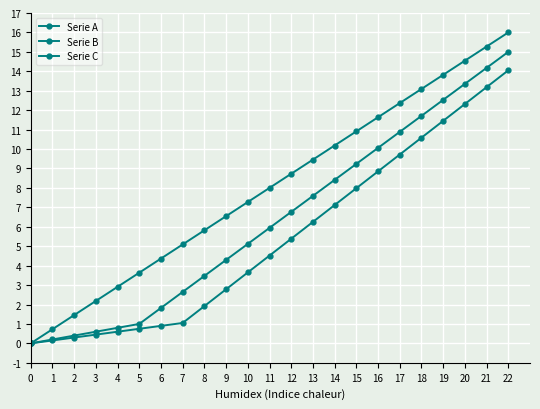

How many lines are shown in the chart?

3